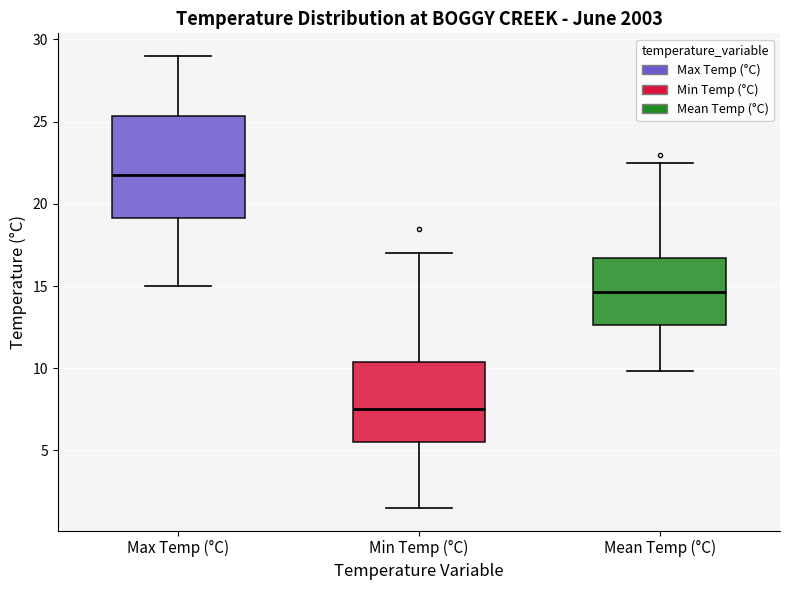

Reading left to right, read every box against the y-axis: the position of its median line, the range the box covers, and the ends of its whiskers. The values are not printed on the chart, so give them approximately, as read against the axis.

Max Temp (°C): median 22.0, box 19.0 to 25.5, whiskers 15.0 to 29.0
Min Temp (°C): median 7.5, box 5.5 to 10.5, whiskers 1.5 to 17.0
Mean Temp (°C): median 14.5, box 12.5 to 16.5, whiskers 10.0 to 22.5